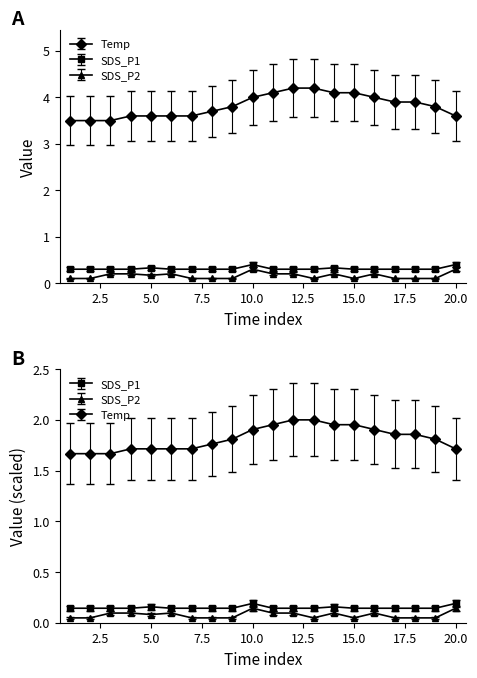

The SDS_P1 series shows 0.6 at 20.0. True or false?

False